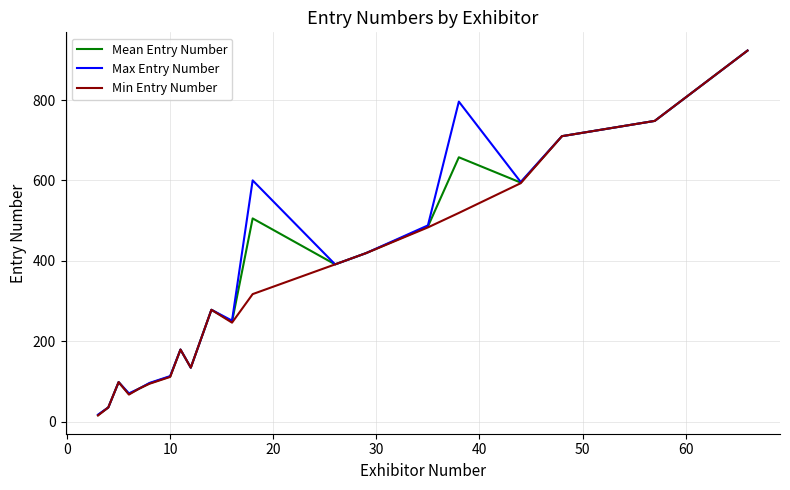

True or false: Min Entry Number has more than 2 interior local peaks.

True